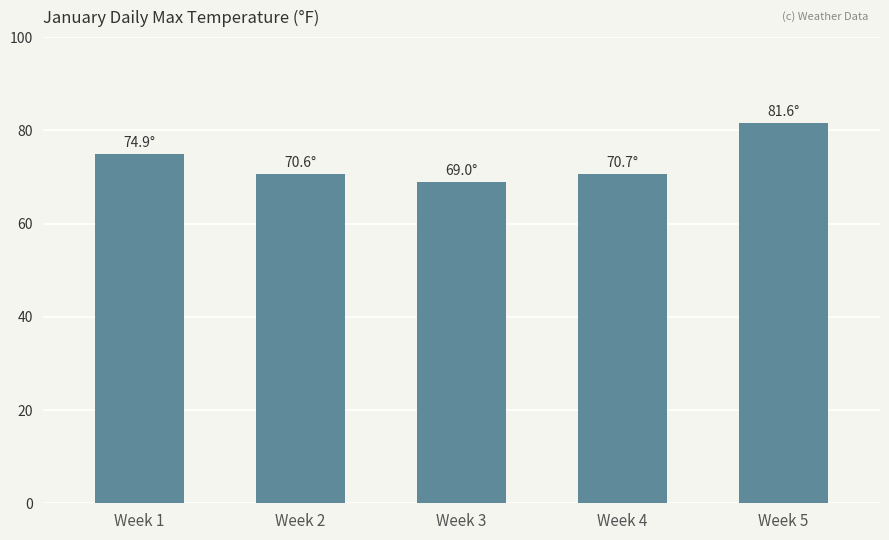

What is the approximate value at Week 5?

81.6